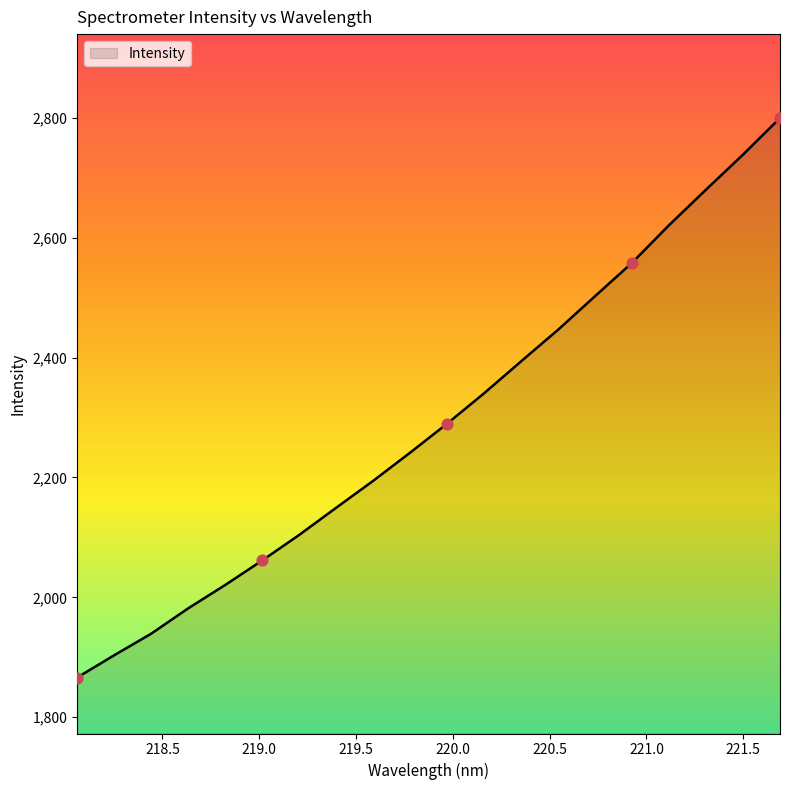

What is the greatest value displayed?

2799.5